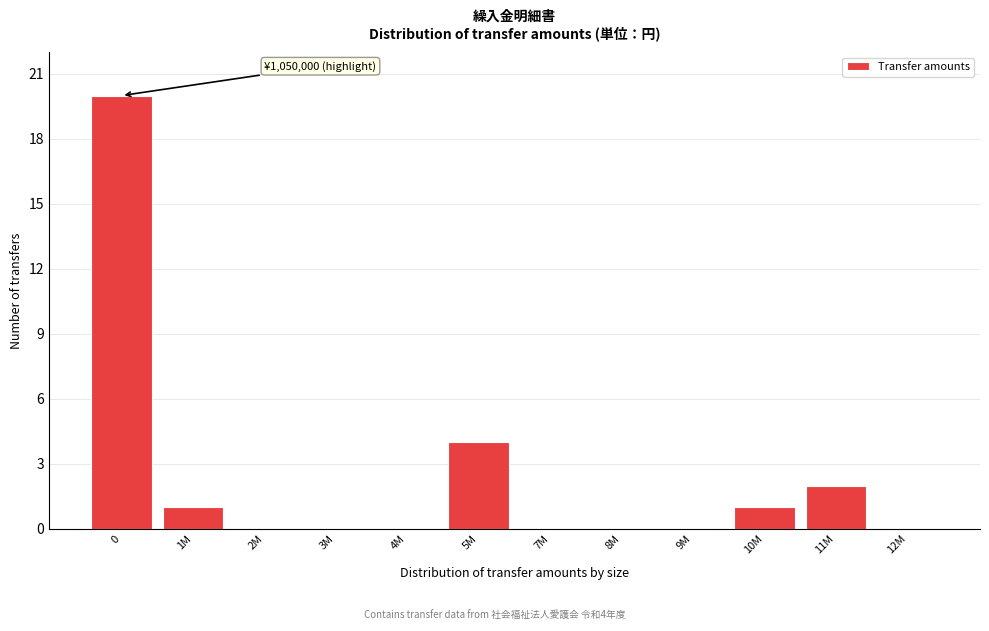

Reading right to left, extract all data points from this chart.

12M=0	11M=2	10M=1	9M=0	8M=0	7M=0	5M=4	4M=0	3M=0	2M=0	1M=1	0=20